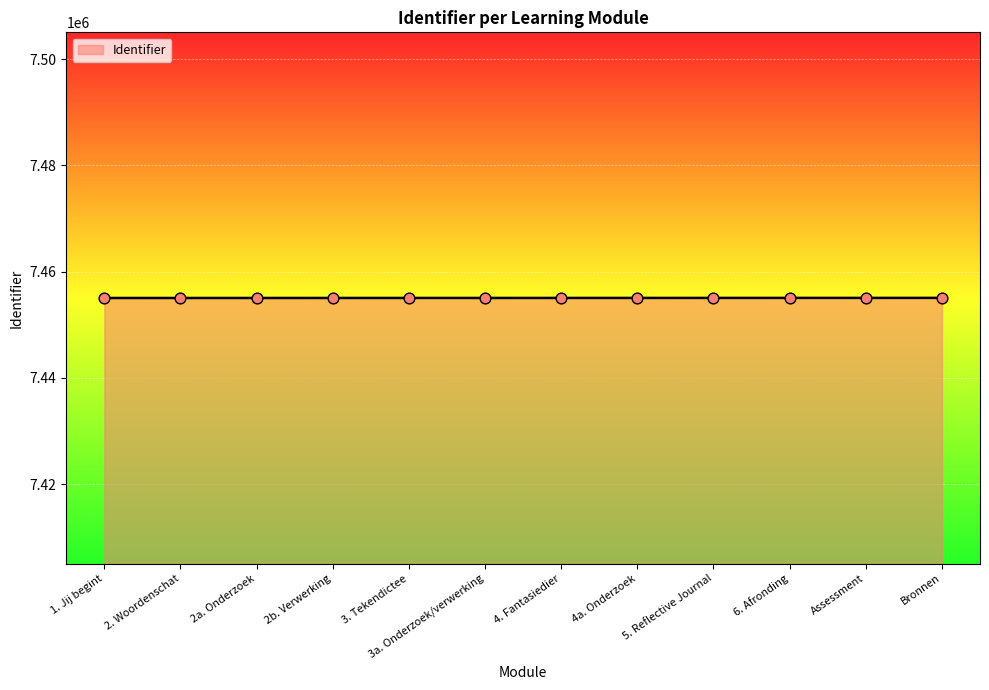

The value at 2. Woordenschat is 11800255. True or false?

False